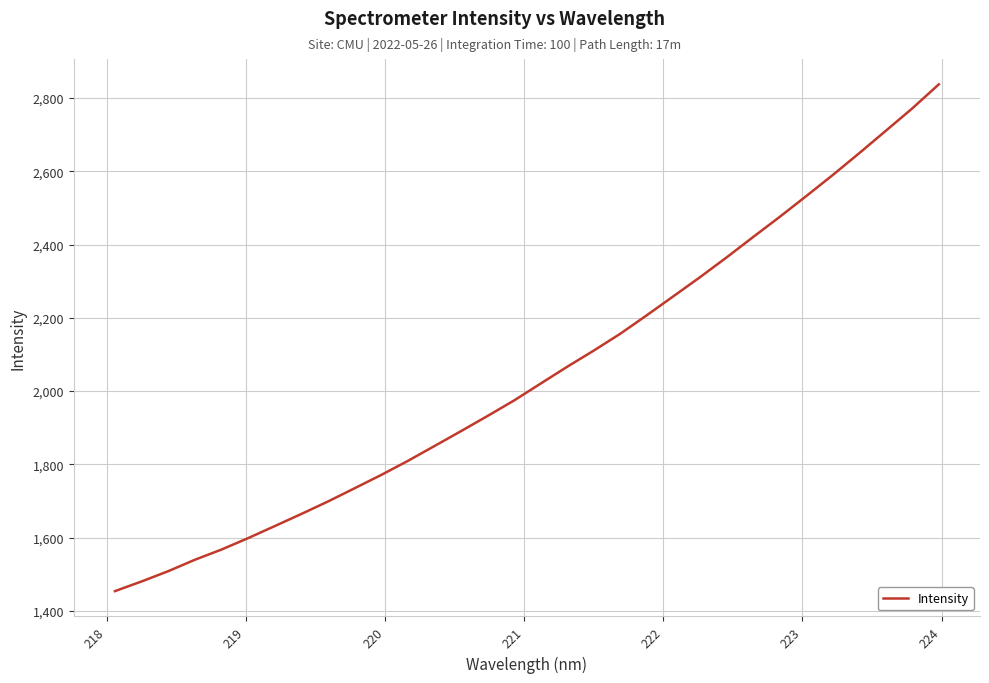

What is the difference between the maximum and minimum values?

1382.8